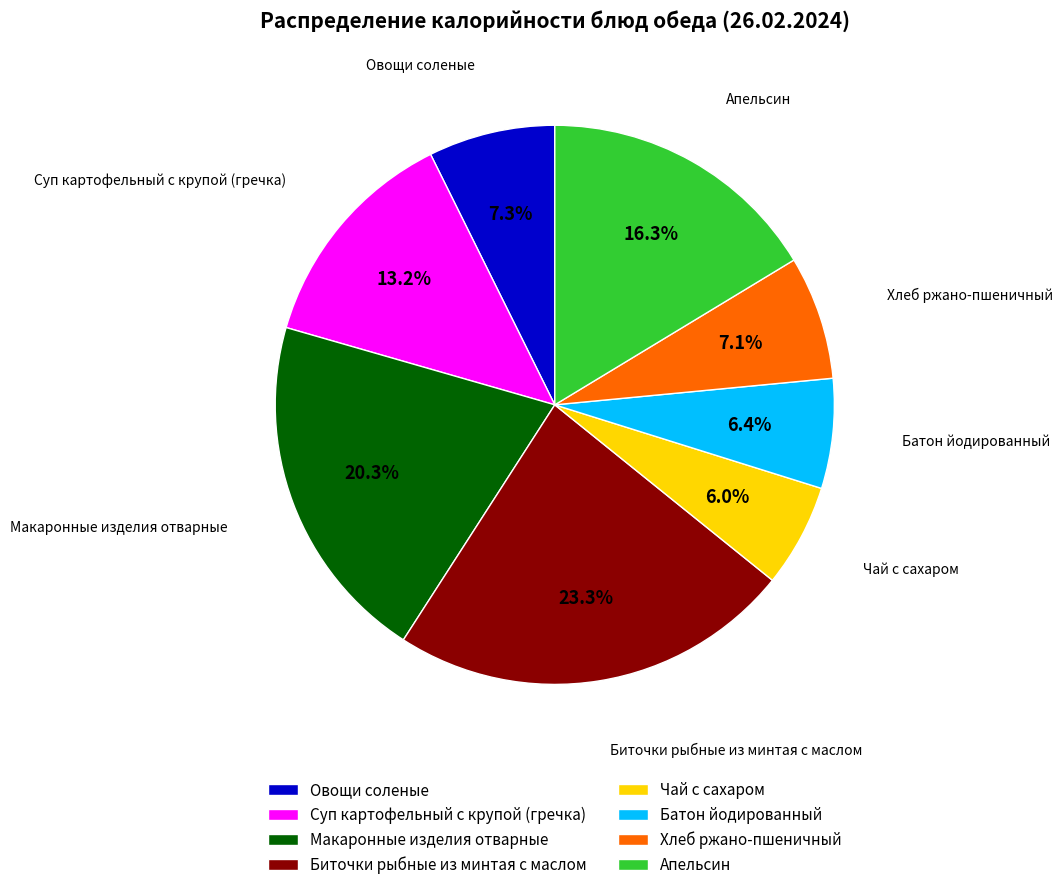

To the nearest percent, what portion does Чай с сахаром represent?

6%